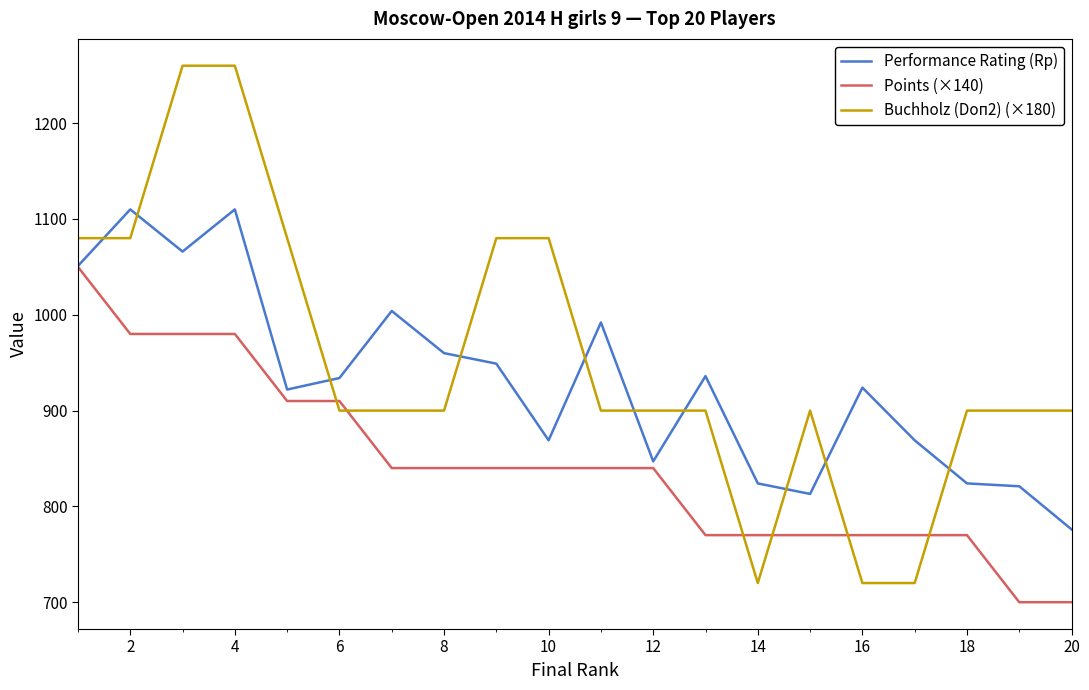

List the series in order of their peak value, lowest first.

Points (×140), Performance Rating (Rp), Buchholz (Doп2) (×180)